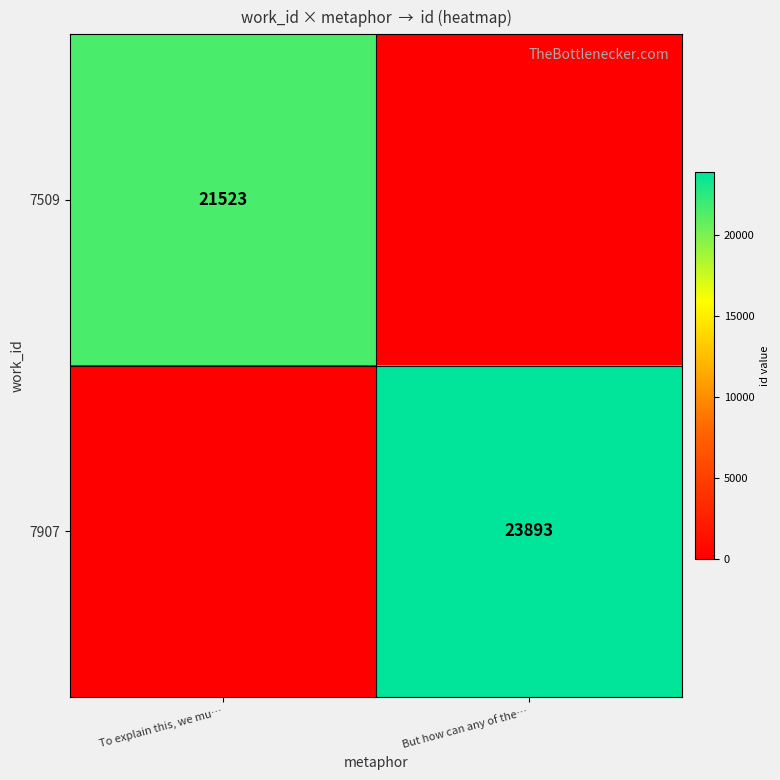

The 7509 series shows 5200 at To explain this, we mu…. True or false?

False